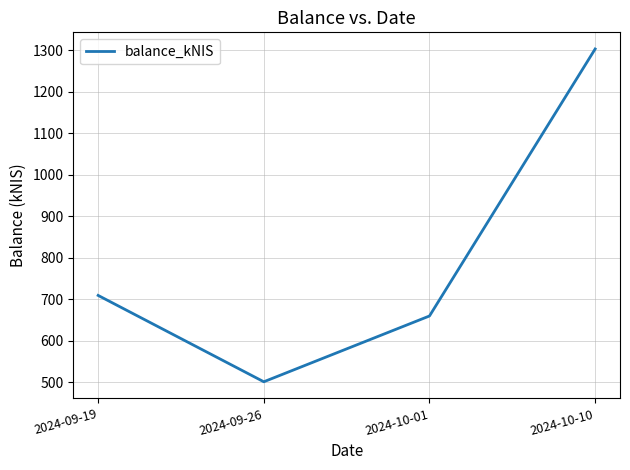

Rank the categories by value from lowest to highest.

2024-09-26, 2024-10-01, 2024-09-19, 2024-10-10